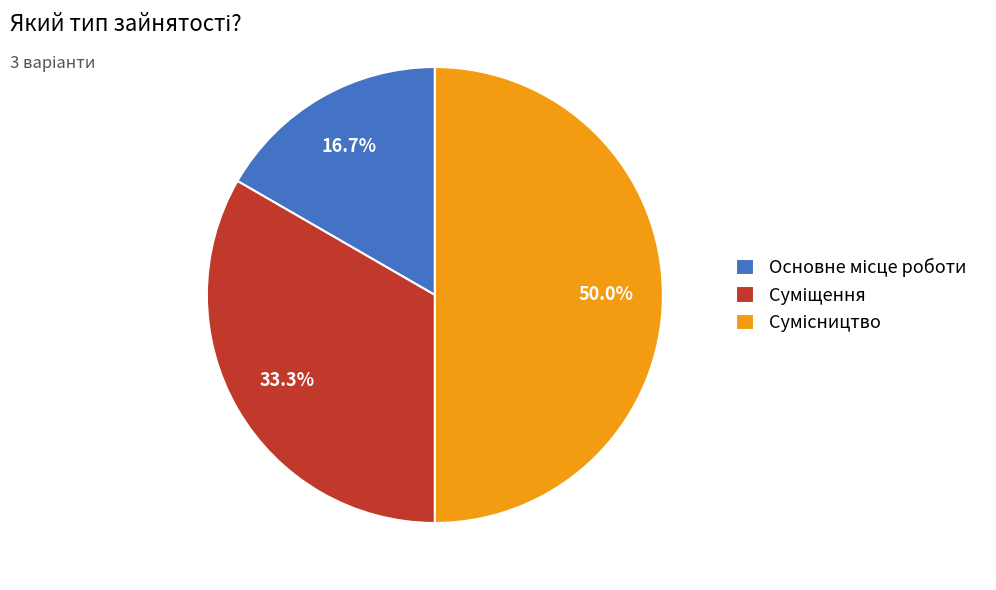

What percentage is the Суміщення slice, to the nearest percent?

33%